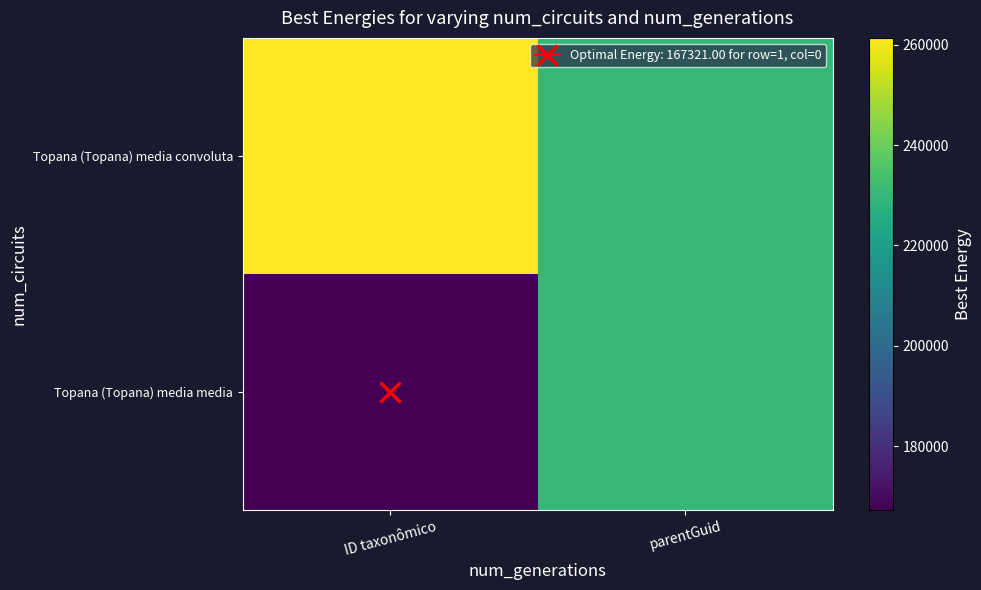

Reading right to left, transcribe all the data shown in this chart.

Topana (Topana) media convoluta: parentGuid=229782	ID taxonômico=261360
Topana (Topana) media media: parentGuid=229782	ID taxonômico=167321